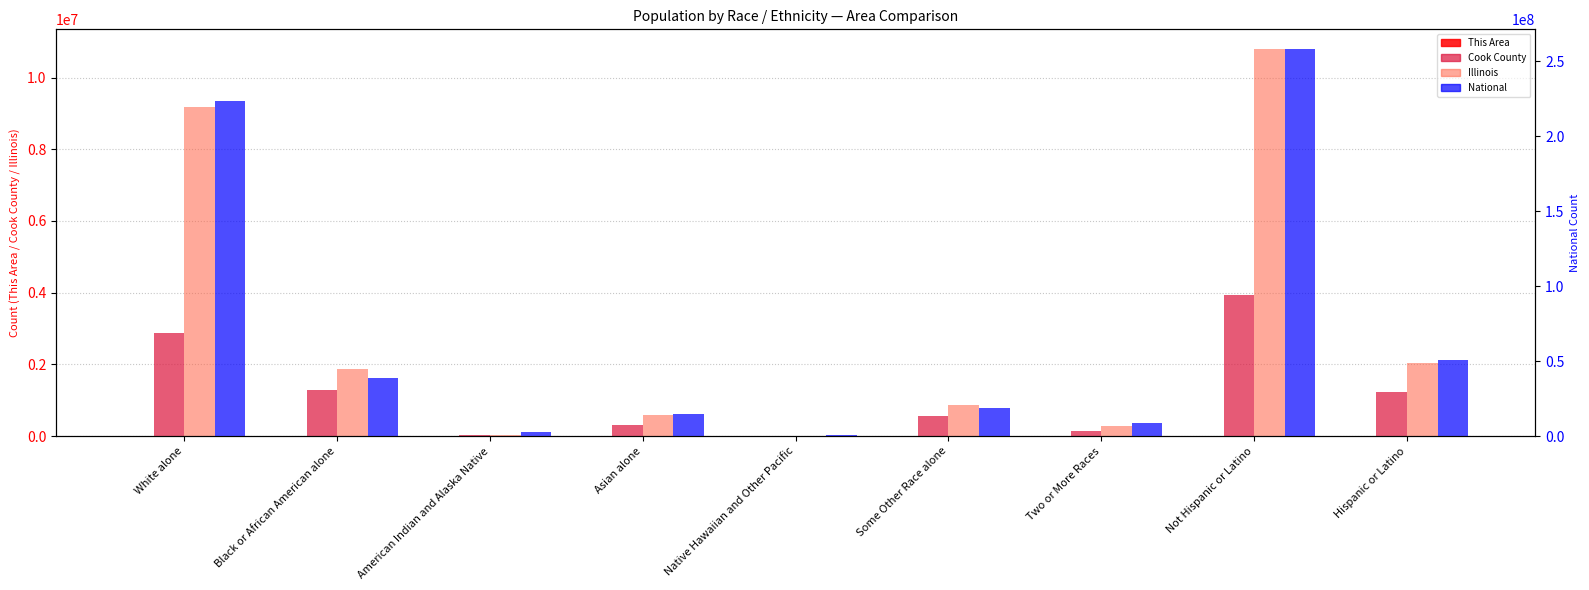

How many categories are shown in the chart?

9